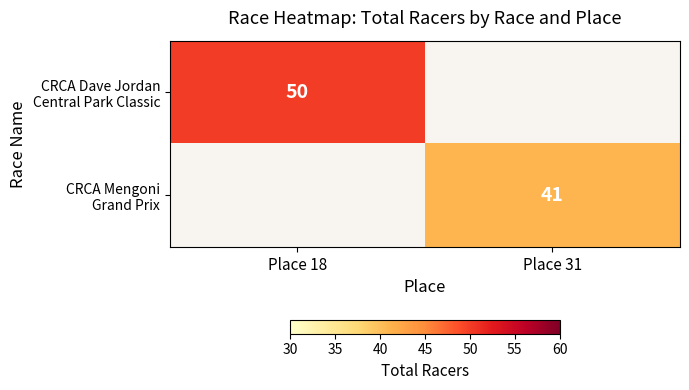

The value of CRCA Dave Jordan Central Park Classic at Place 18 is 70.0. True or false?

False